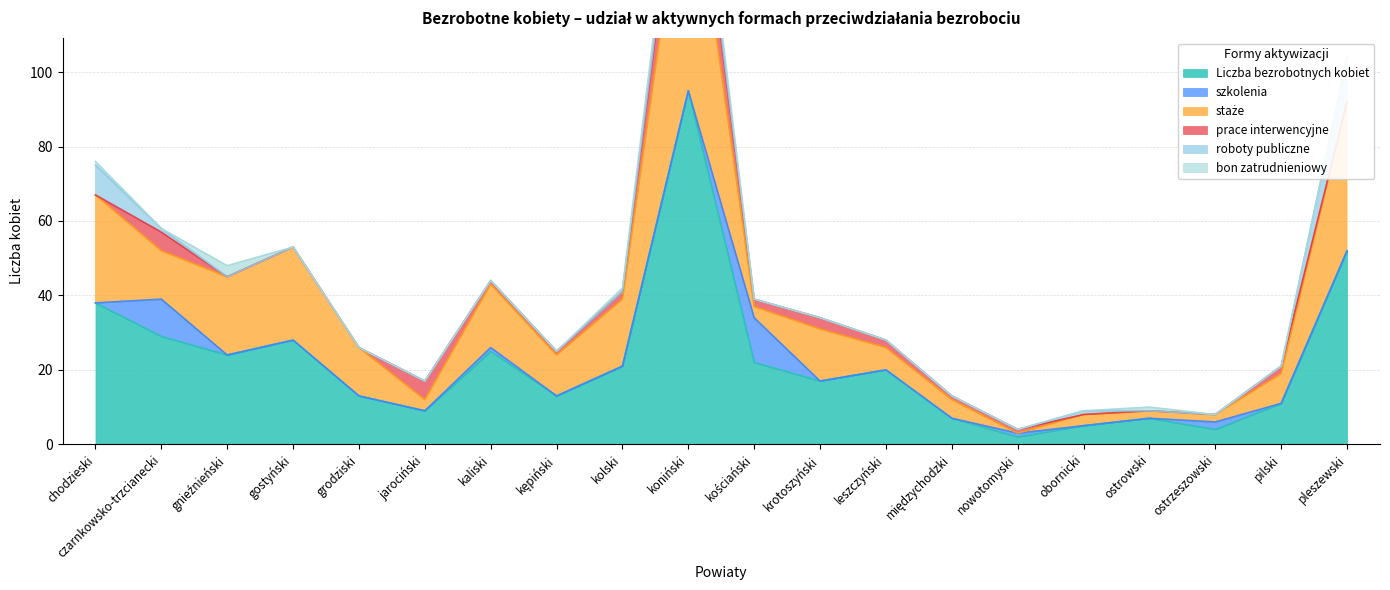

How many values in the Liczba bezrobotnych kobiet series exceed 20?

9